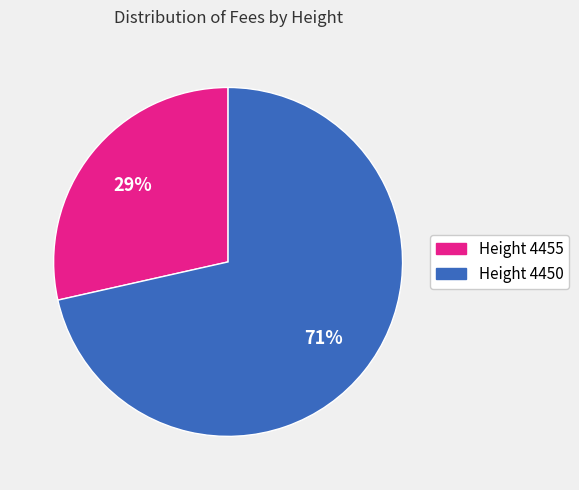

Does any single category account for the majority?

Yes